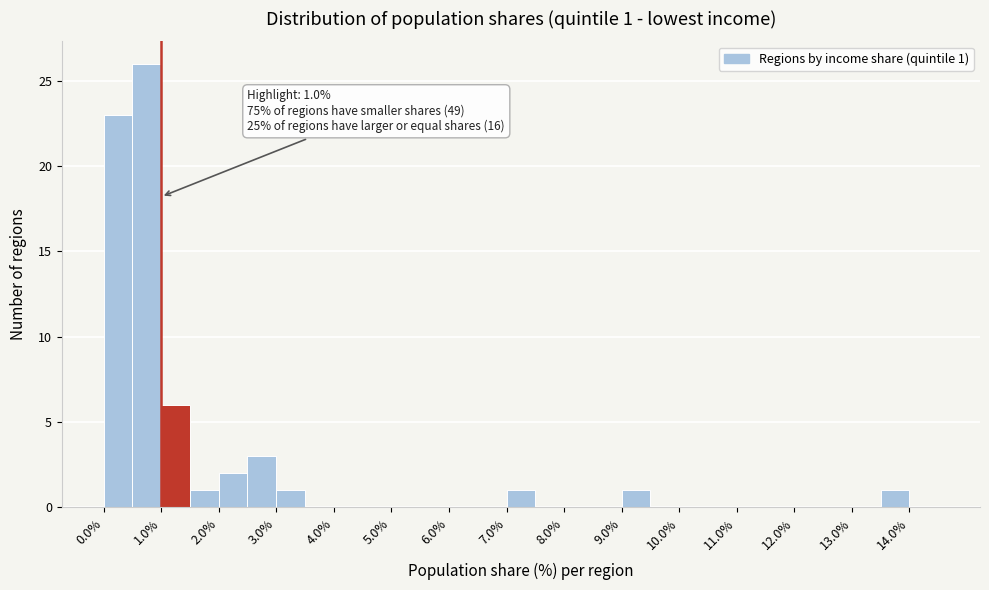

Which range on the x-axis has the tallest bar?

0.5 to 1.0